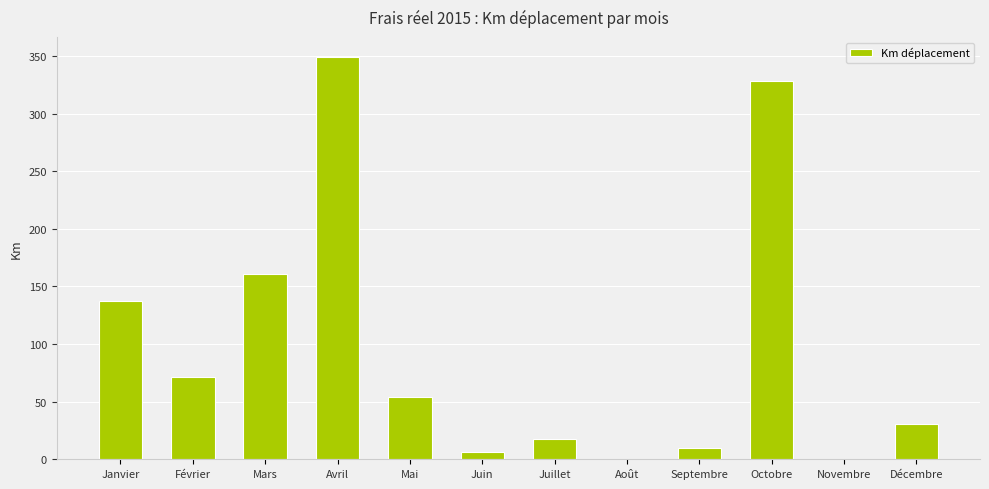

Approximately how many times larger is the value at Avril compared to Juillet?

20.1